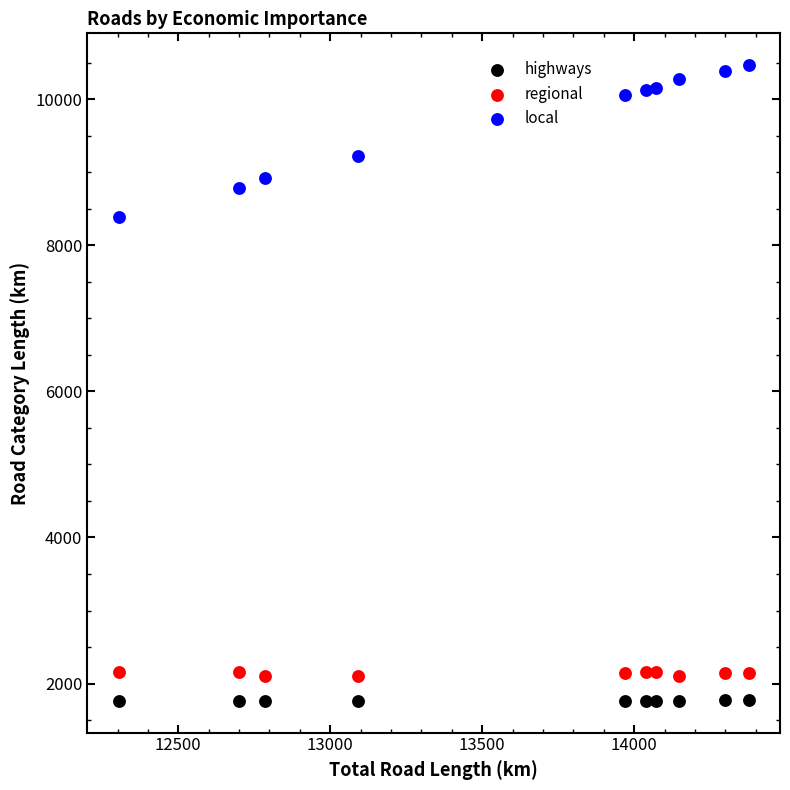

Which series has the largest Y range (max minus min)?

local